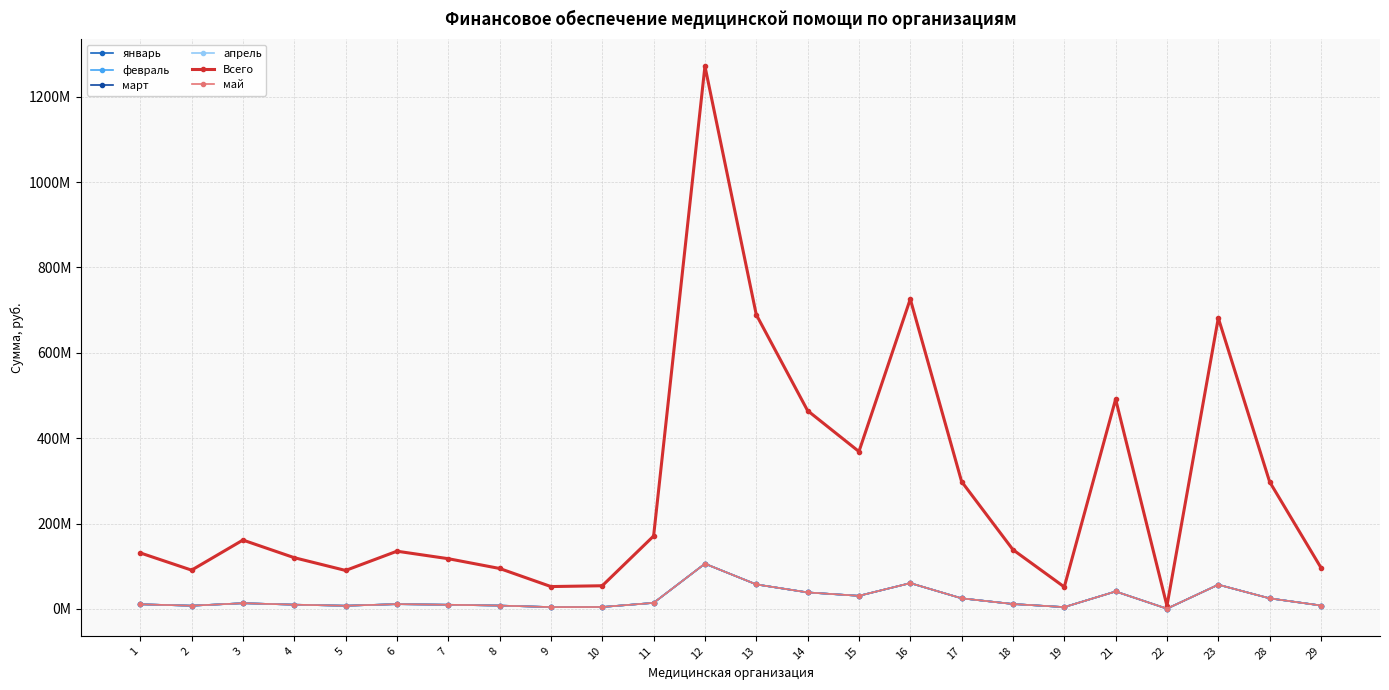

Does the chart have visible grid lines?

Yes